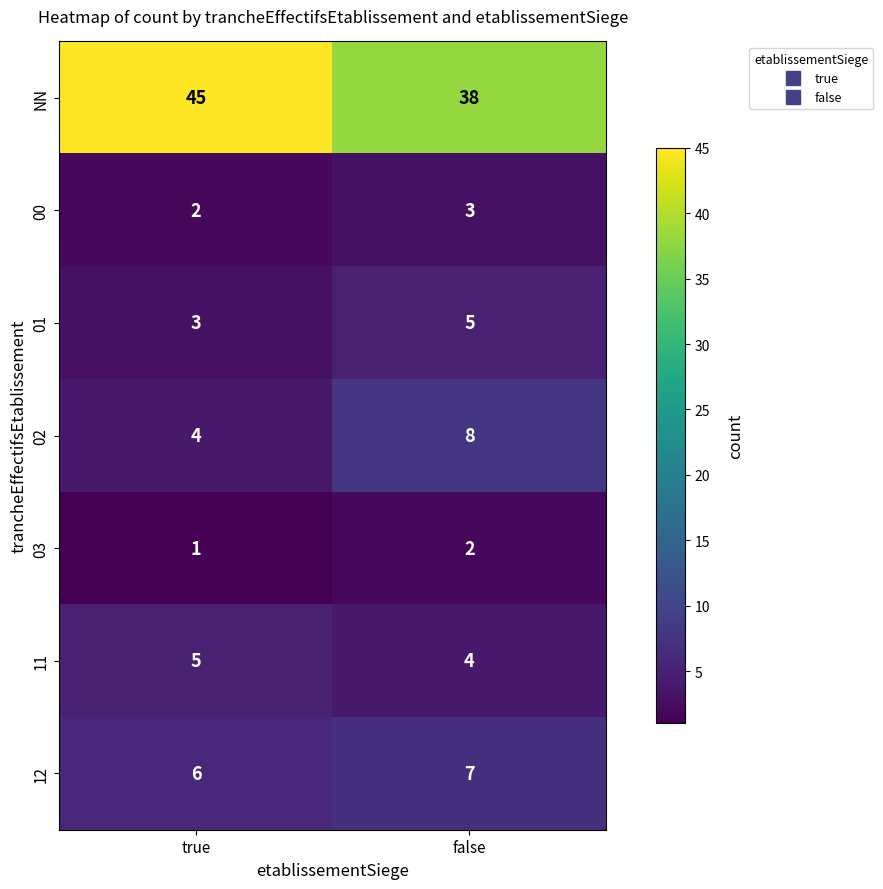

The value of 03 at false is 1. True or false?

False